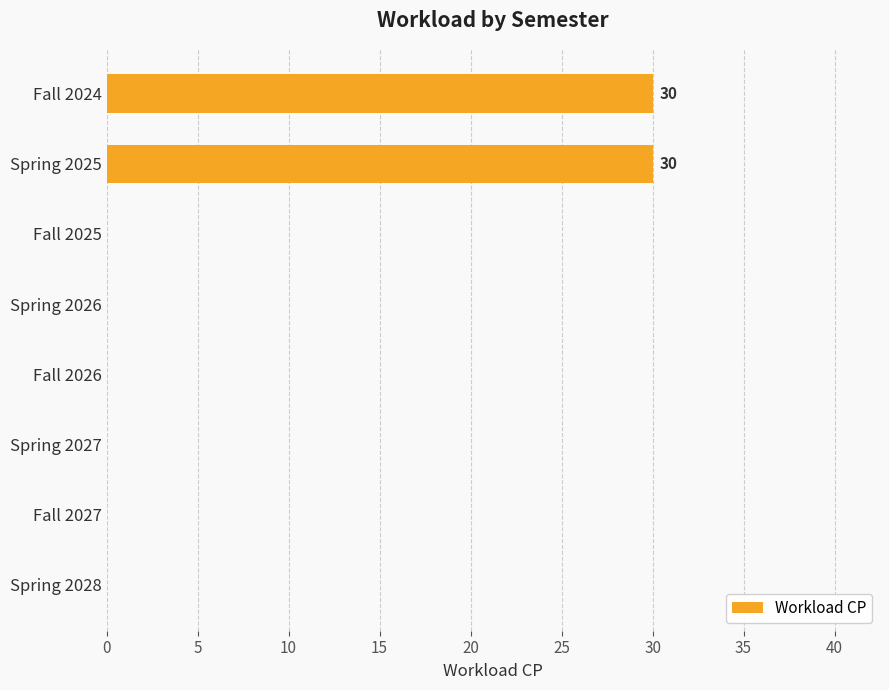

What is the average value?

8